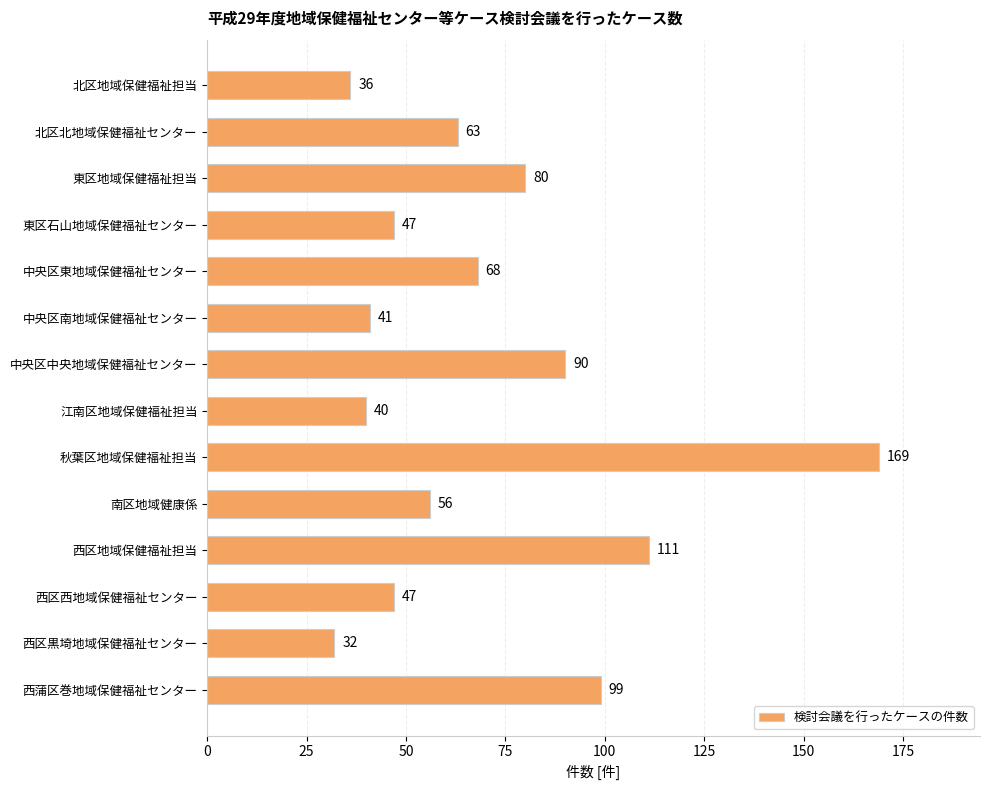

How many bars are there in total?

14